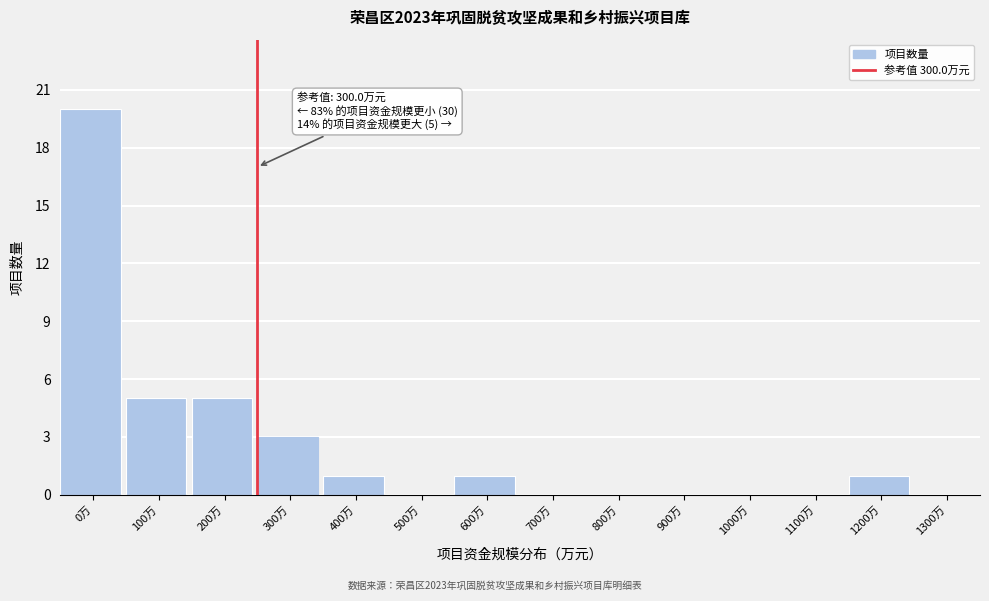

Reading right to left, list all the values displayed in this chart.

1300万=0	1200万=1	1100万=0	1000万=0	900万=0	800万=0	700万=0	600万=1	500万=0	400万=1	300万=3	200万=5	100万=5	0万=20